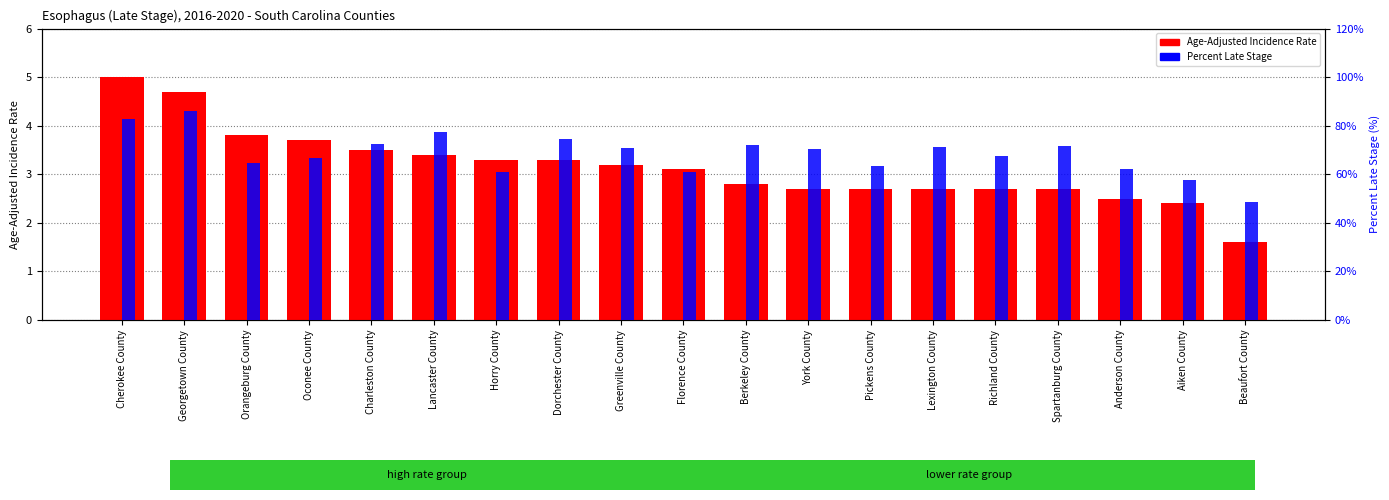

List the labels in order of Age-Adjusted Incidence Rate value, smallest first.

Beaufort County, Aiken County, Anderson County, York County, Pickens County, Lexington County, Richland County, Spartanburg County, Berkeley County, Florence County, Greenville County, Horry County, Dorchester County, Lancaster County, Charleston County, Oconee County, Orangeburg County, Georgetown County, Cherokee County